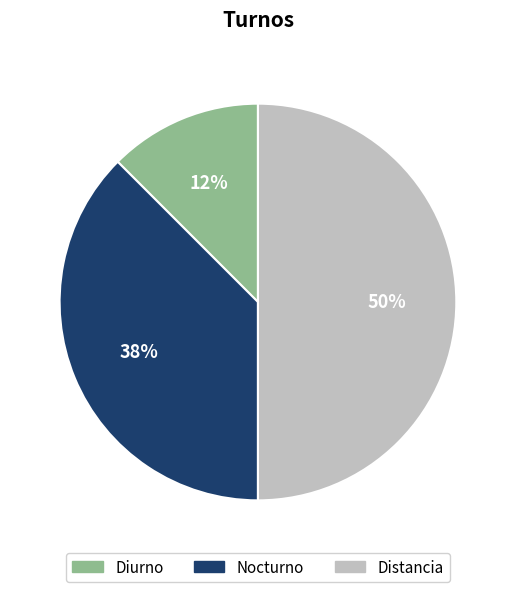

Is it true that Nocturno is 38% of the pie?

True